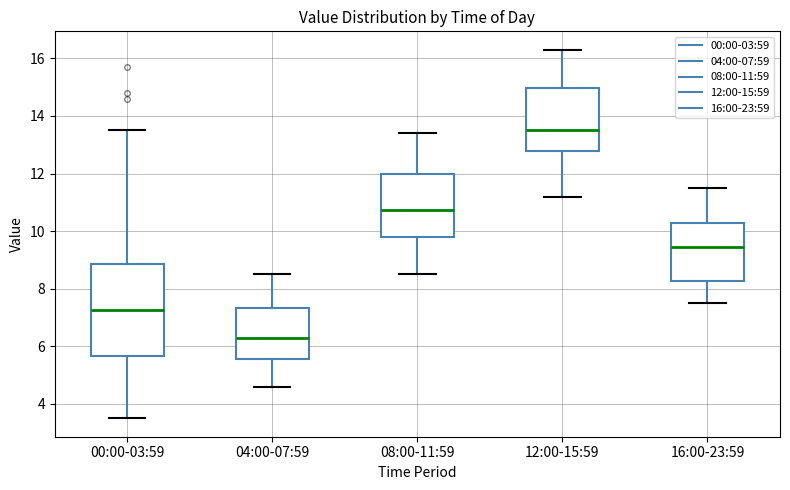

Reading left to right, transcribe this box plot: for each box, give where its median line is, the range the box spans, and where its two whiskers end, as read against the y-axis. The values are not printed on the chart, so give them approximately, as read against the axis.

00:00-03:59: median 7.2, box 5.6 to 8.8, whiskers 3.6 to 13.6
04:00-07:59: median 6.4, box 5.6 to 7.4, whiskers 4.6 to 8.6
08:00-11:59: median 10.8, box 9.8 to 12.0, whiskers 8.6 to 13.4
12:00-15:59: median 13.6, box 12.8 to 15.0, whiskers 11.2 to 16.4
16:00-23:59: median 9.4, box 8.2 to 10.4, whiskers 7.6 to 11.6